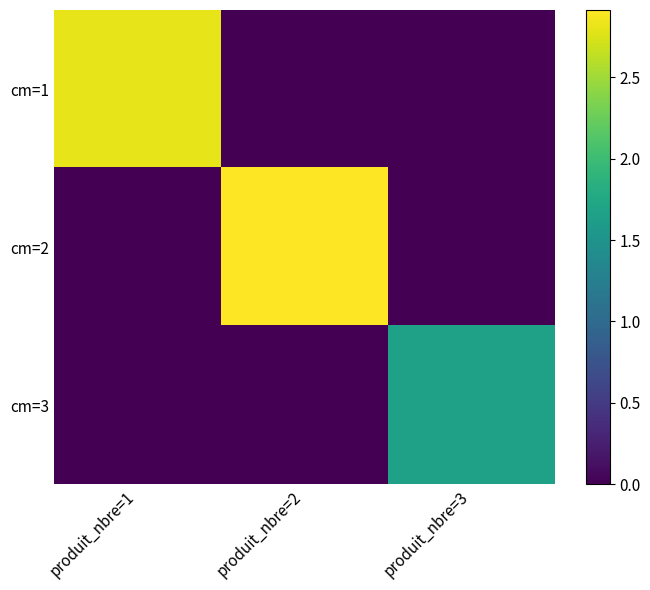

Which series changed the most between produit_nbre=1 and produit_nbre=2?

cm=2